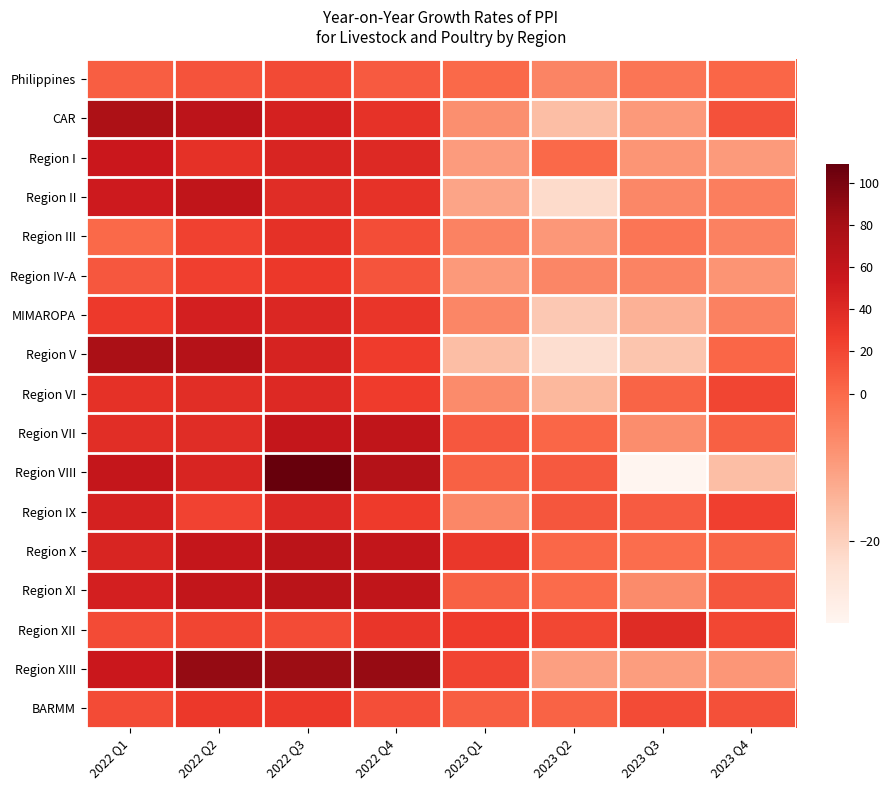

Which series has the largest range (max minus min)?

Region VIII